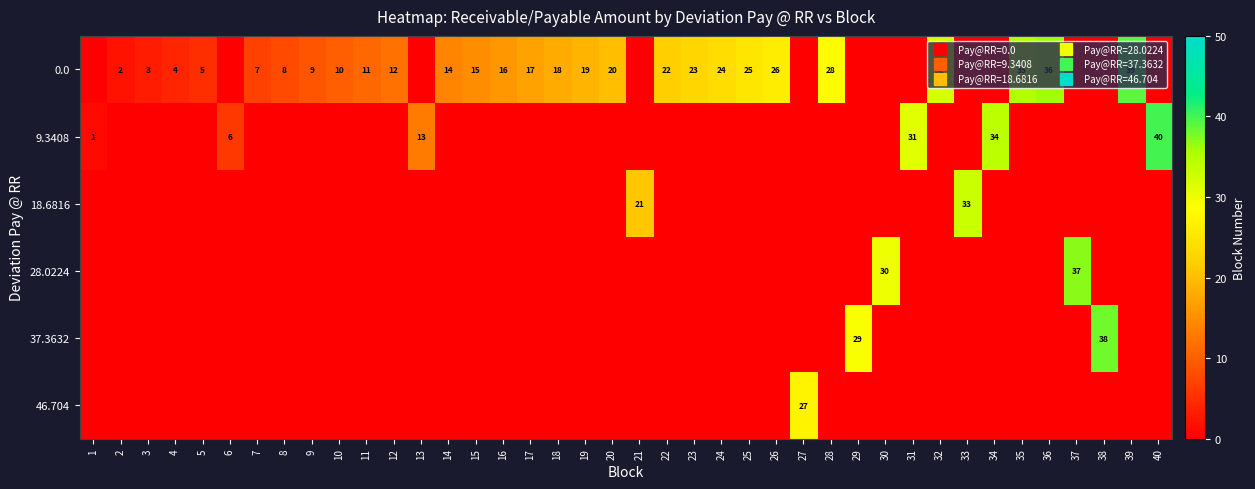

Rank the categories by 9.3408 value from lowest to highest.

2, 3, 4, 5, 7, 8, 9, 10, 11, 12, 14, 15, 16, 17, 18, 19, 20, 21, 22, 23, 24, 25, 26, 27, 28, 29, 30, 32, 33, 35, 36, 37, 38, 39, 1, 6, 13, 31, 34, 40